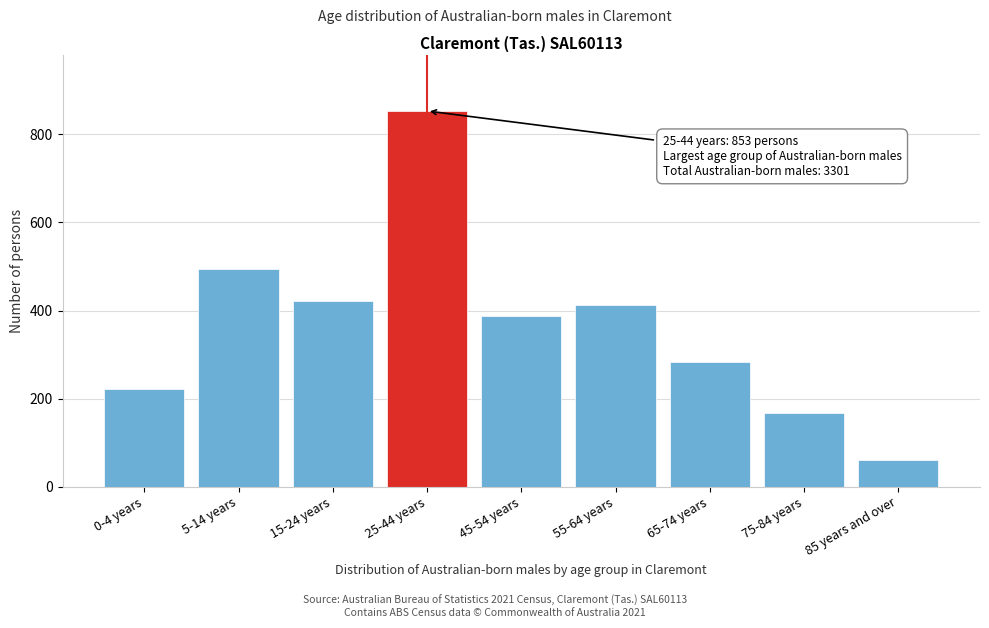

Reading left to right, extract all data points from this chart.

221	494	421	853	388	413	284	167	60